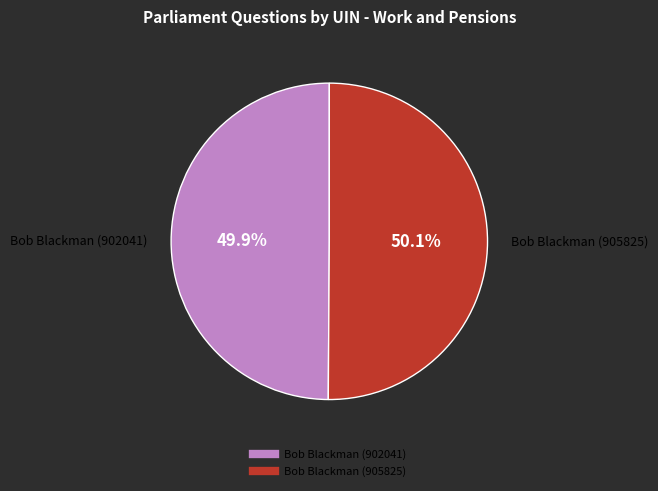

What percentage is the Bob Blackman (905825) slice, to the nearest percent?

50%